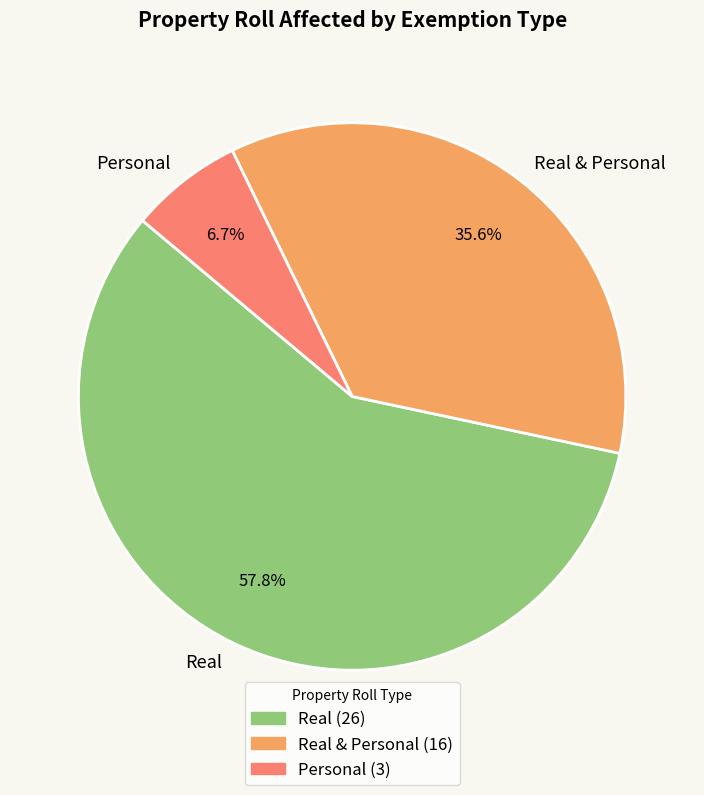

Count the number of slices in the pie.

3